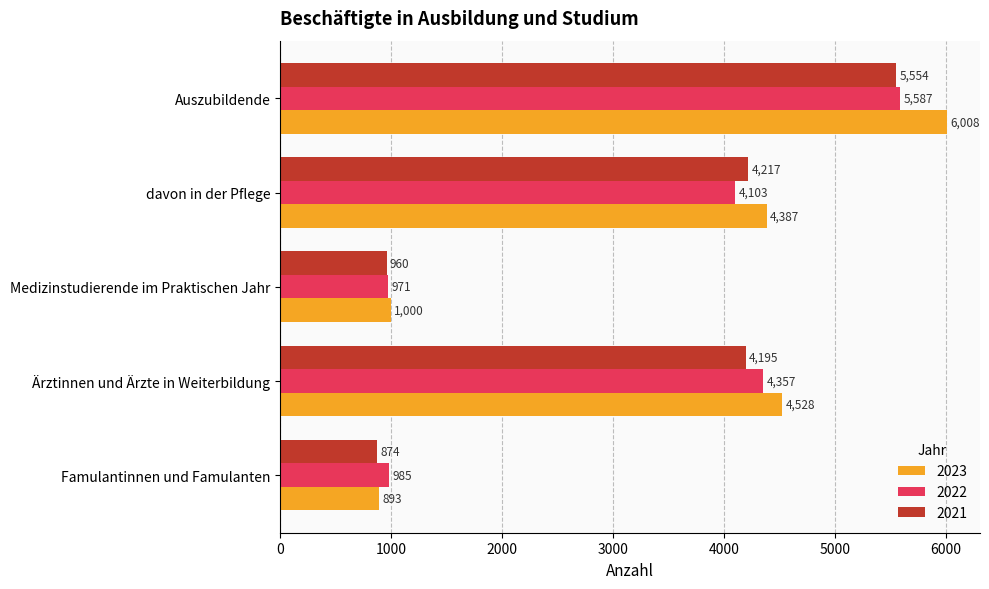

Which series has the largest total across all categories?

2023